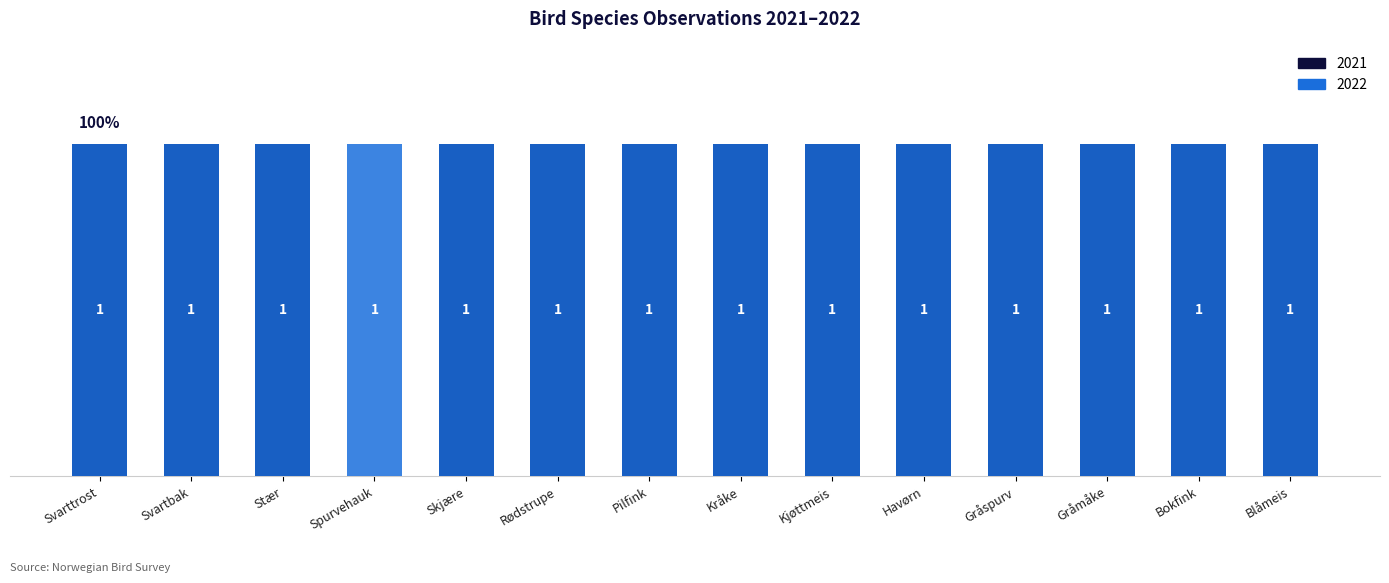

What is the maximum value shown in the chart?

1